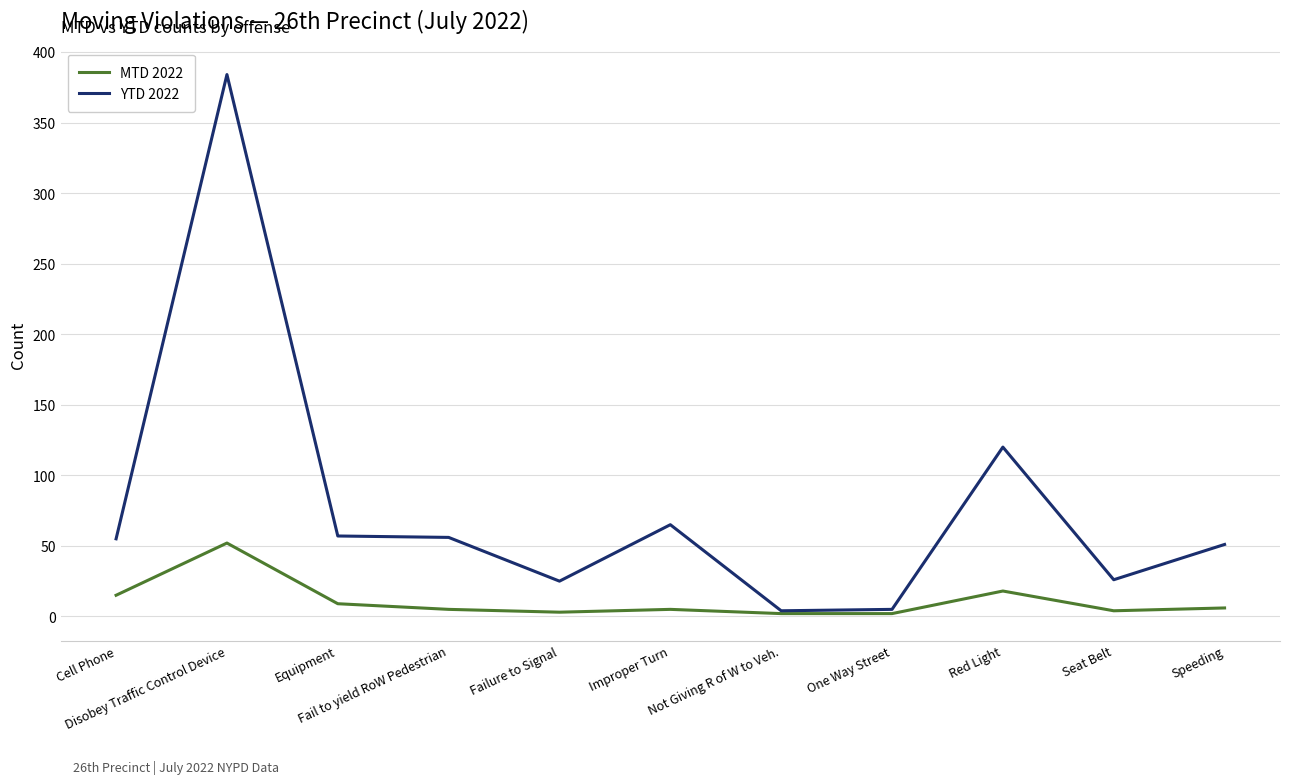

What is the maximum value for YTD 2022?

384